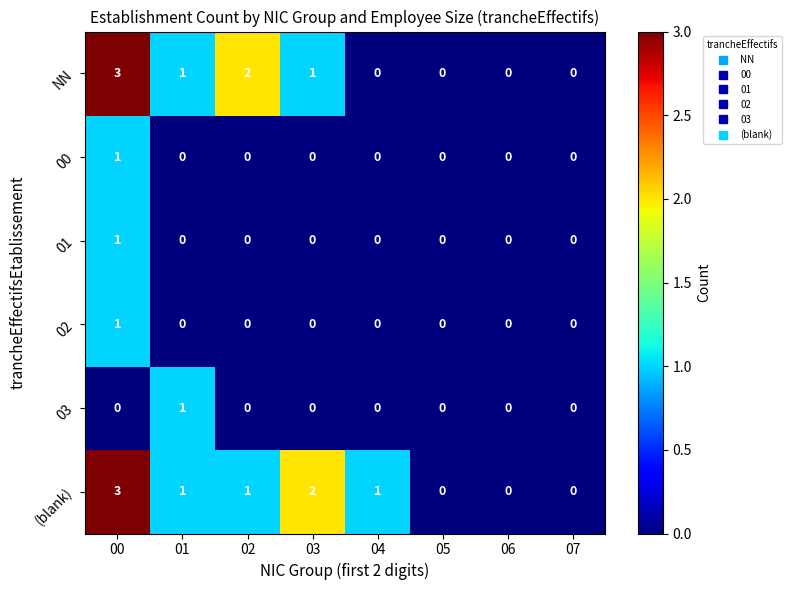

At which category is the sum across all series the highest?

00